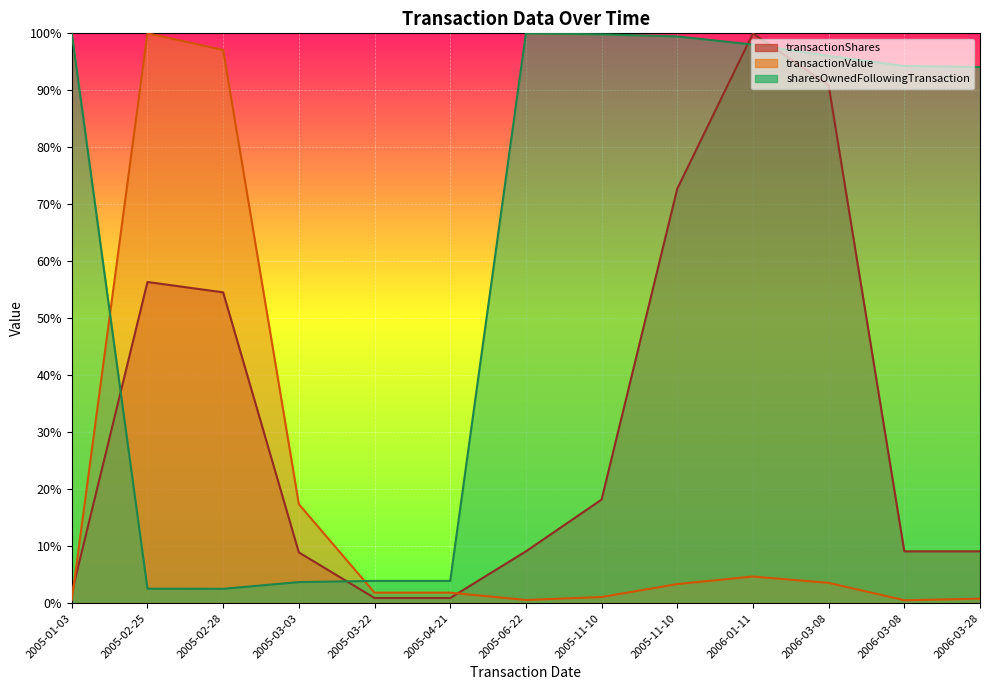

What is the label of the 1st point from the left?

2005-01-03